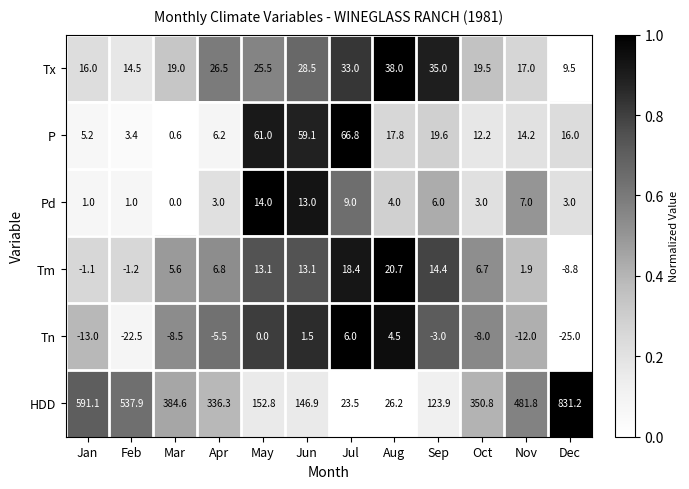

What is the average value of the P series?

23.5